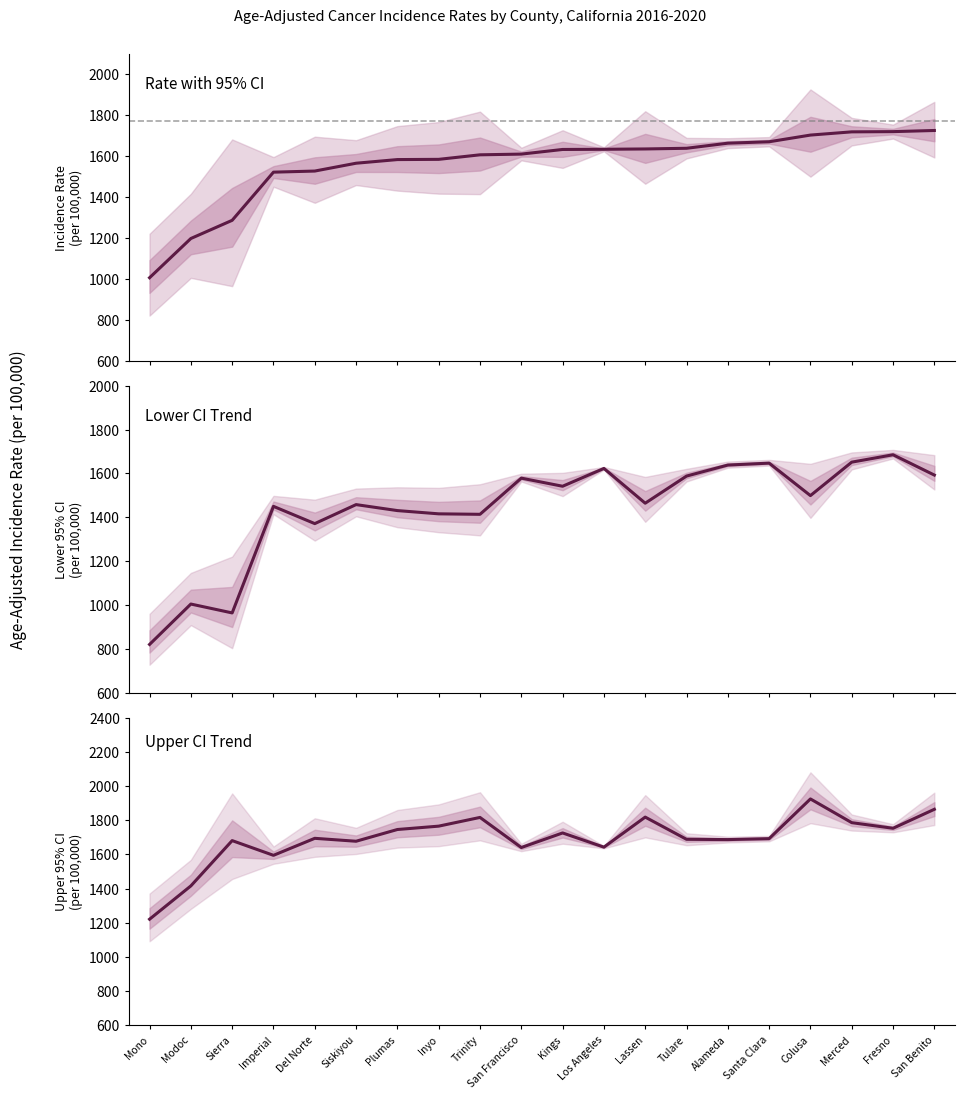

Which has a higher value, Tulare or Imperial?

Tulare